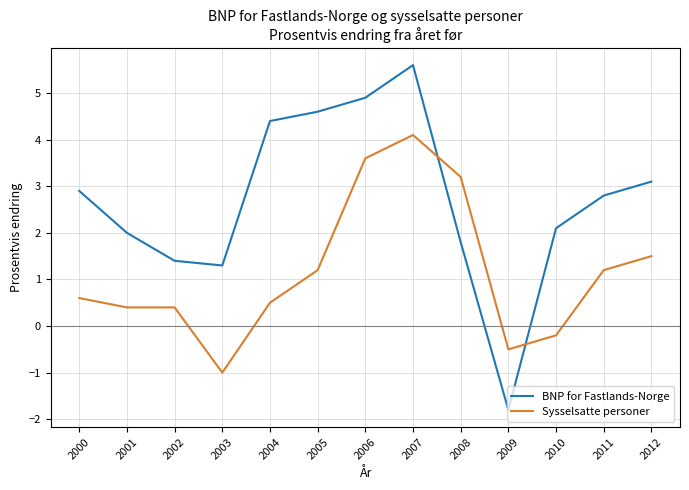

How many intersections are there between BNP for Fastlands-Norge and Sysselsatte personer?

2